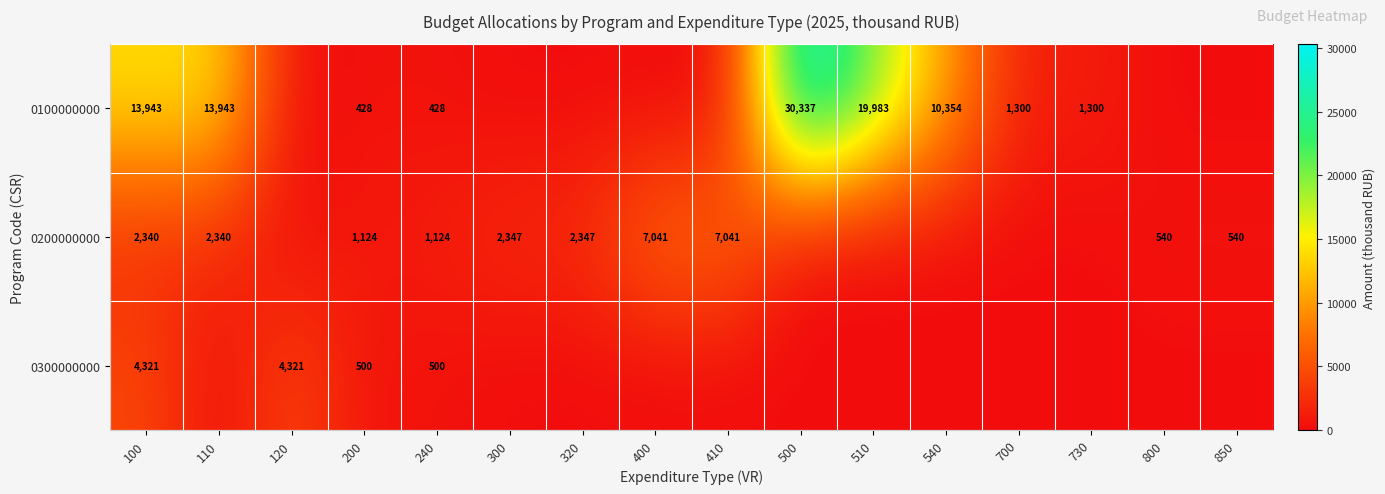

Is the value of 0200000000 at 110 greater than the value of 0100000000 at 200?

Yes